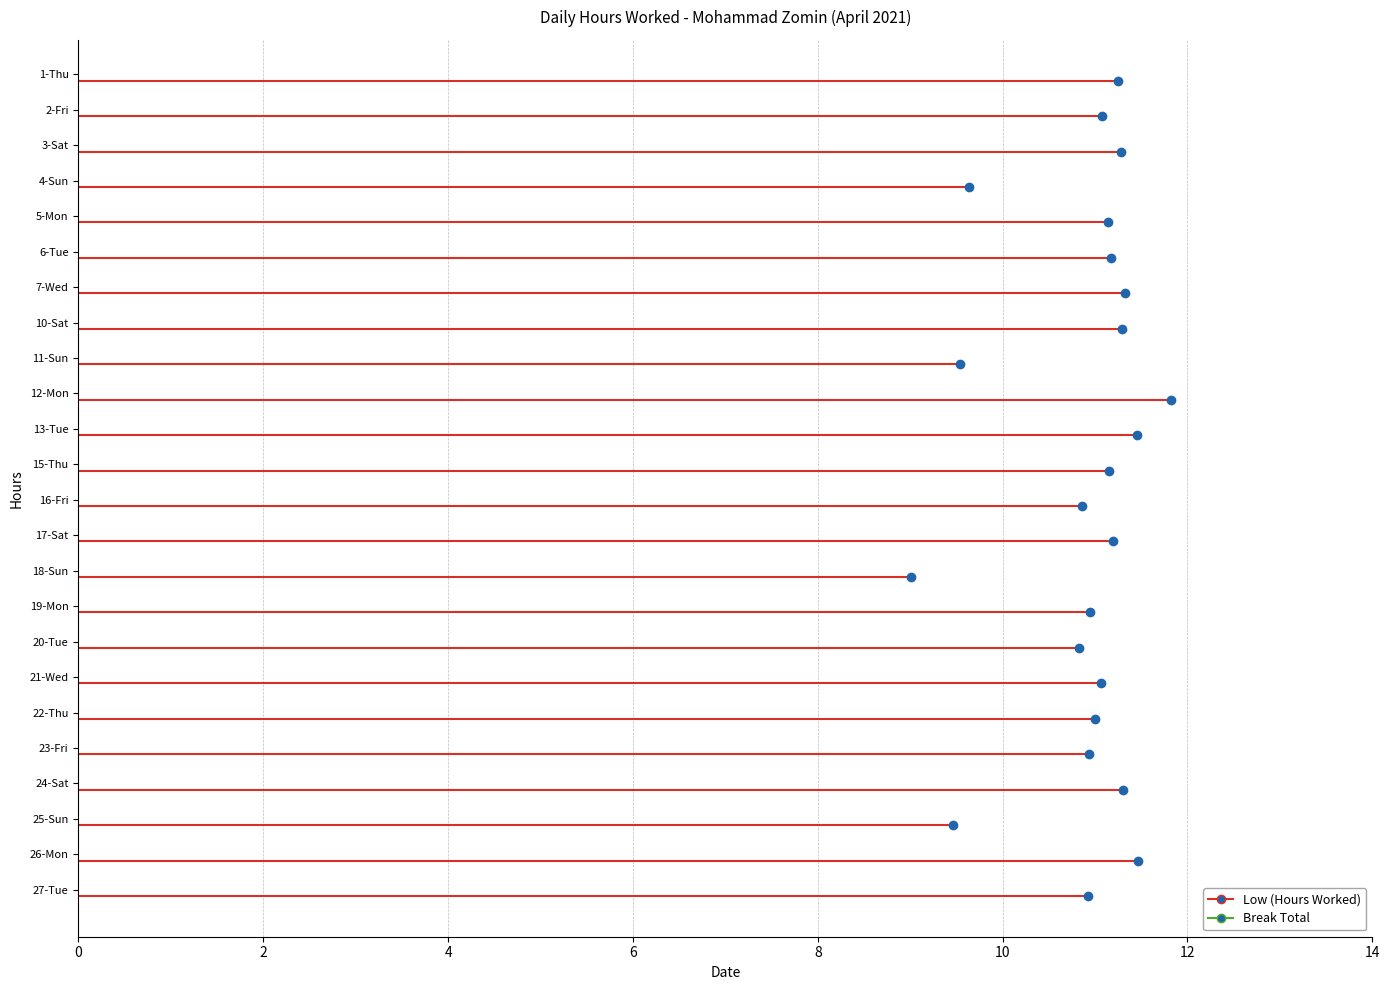

How many lines are shown in the chart?

2